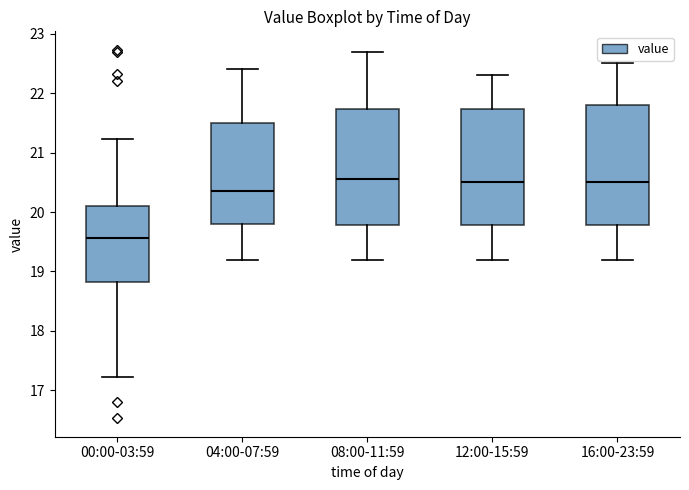

Where does the median line of the box for 12:00-15:59 sit on the y-axis? The values are not printed on the chart, so give them approximately, as read against the axis.

20.5